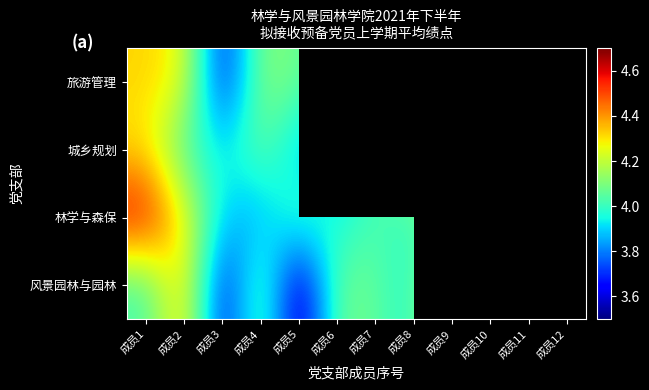

Is the value of 旅游管理 at 成员4 greater than the value of 风景园林与园林 at 成员1?

Yes